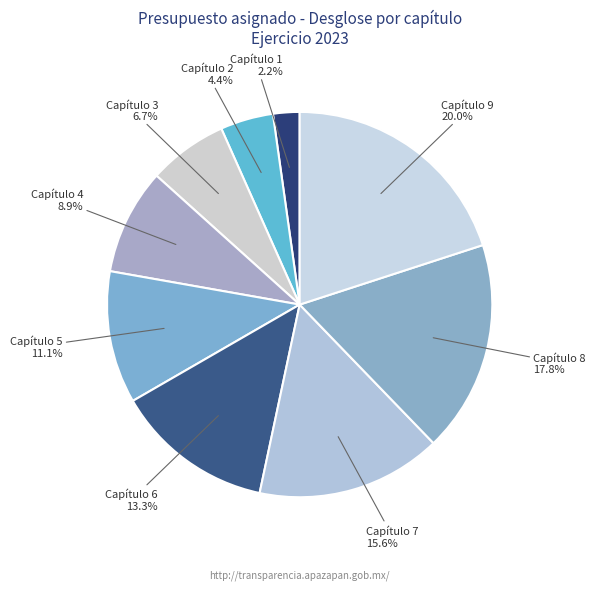

Is Capítulo 5 the majority of the pie?

No